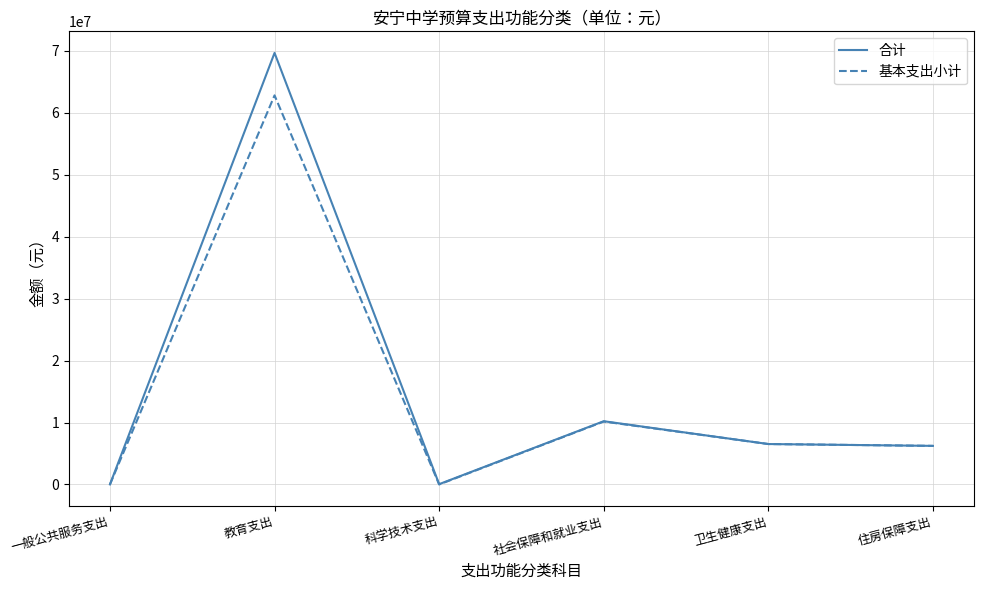

How many categories are shown in the chart?

6